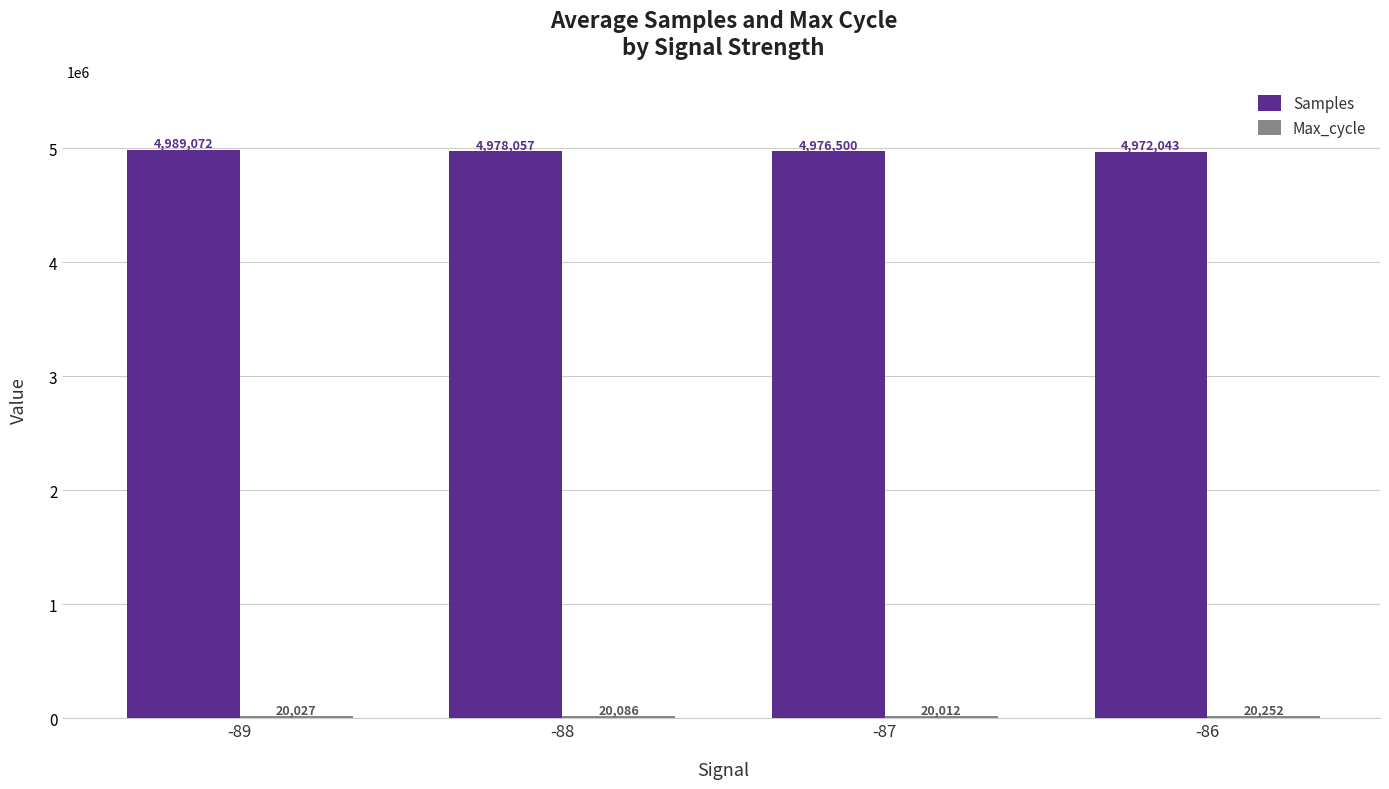

What is the sum of all Samples values?

19915672